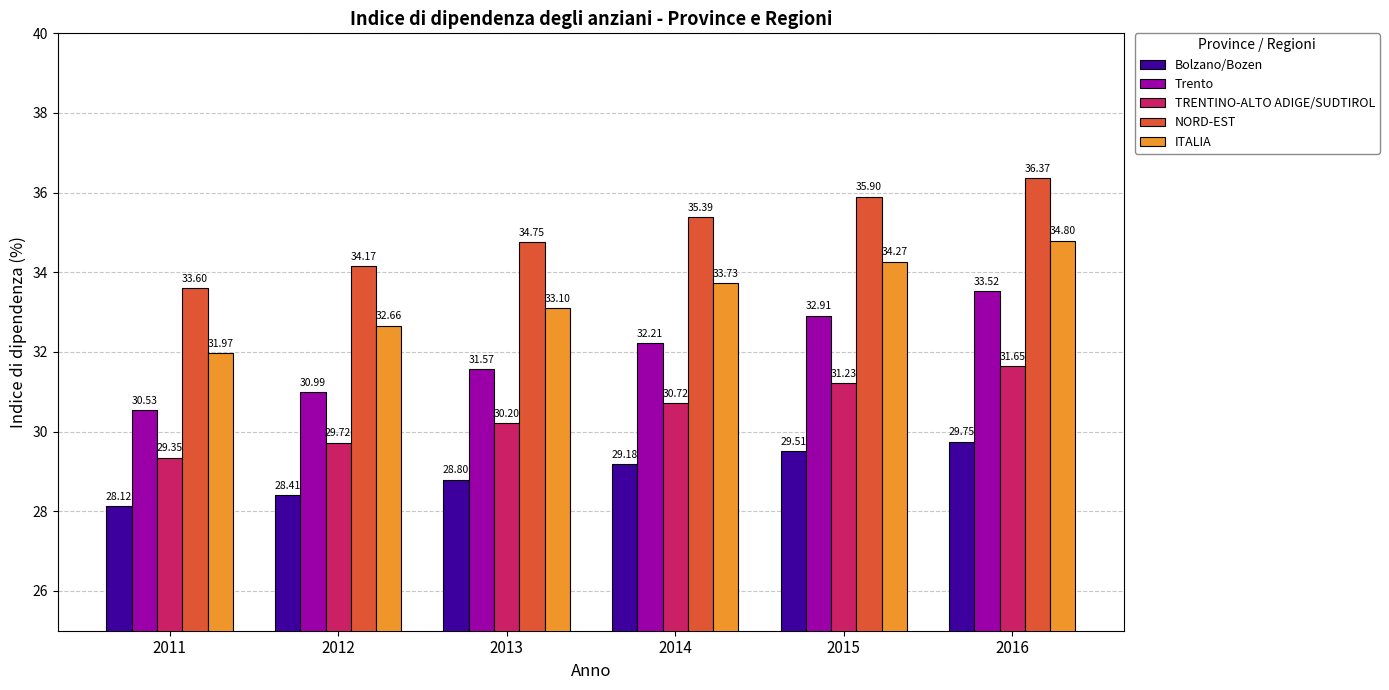

What is the smallest value displayed?

28.1